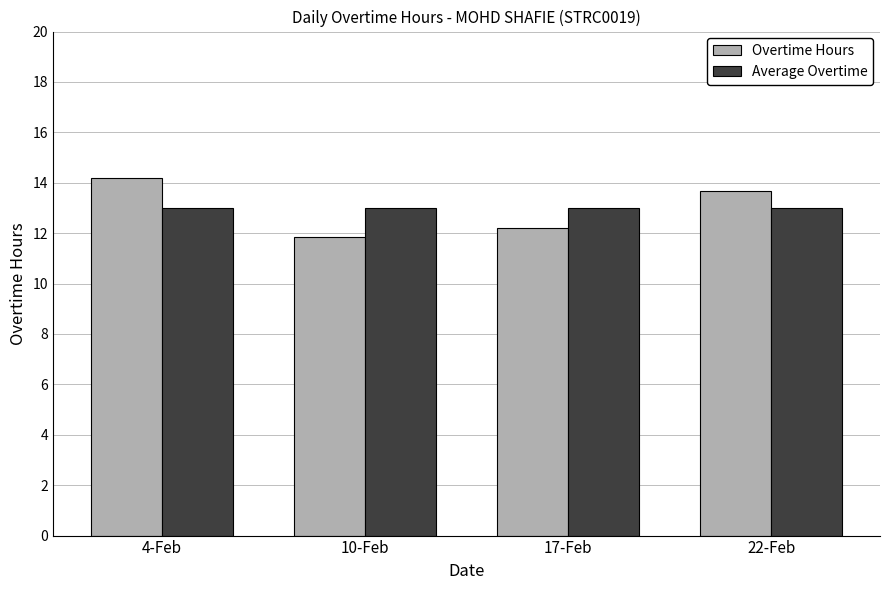

What is the total value across all series at 17-Feb?

25.2